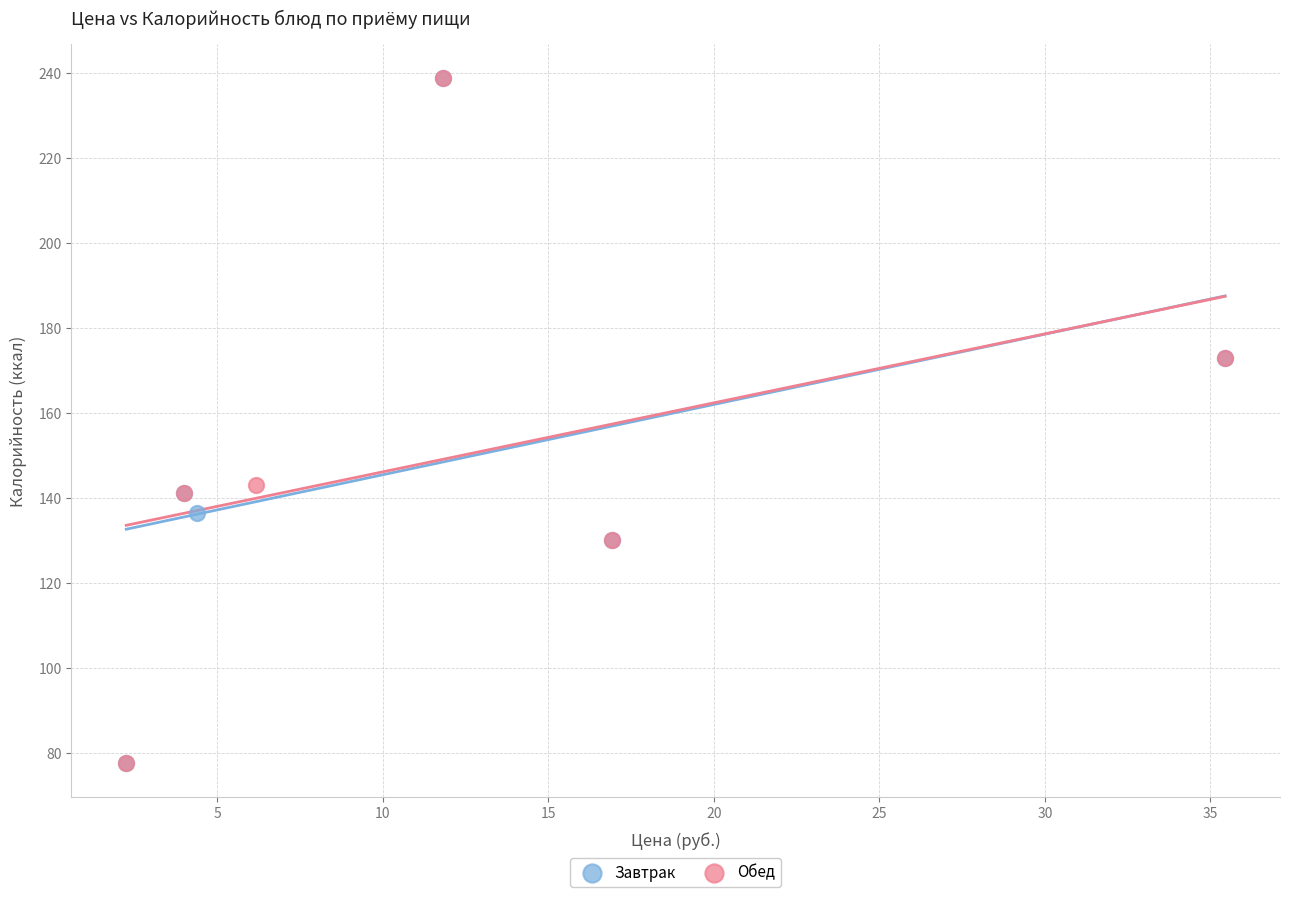

What are all the series names shown in the legend?

Завтрак, Обед